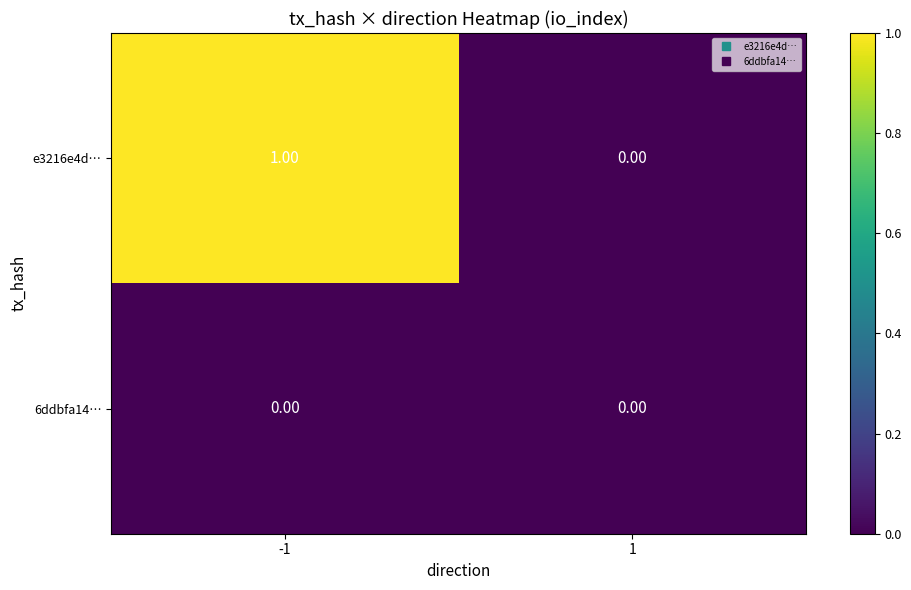

Which series has the largest total across all categories?

e3216e4d…